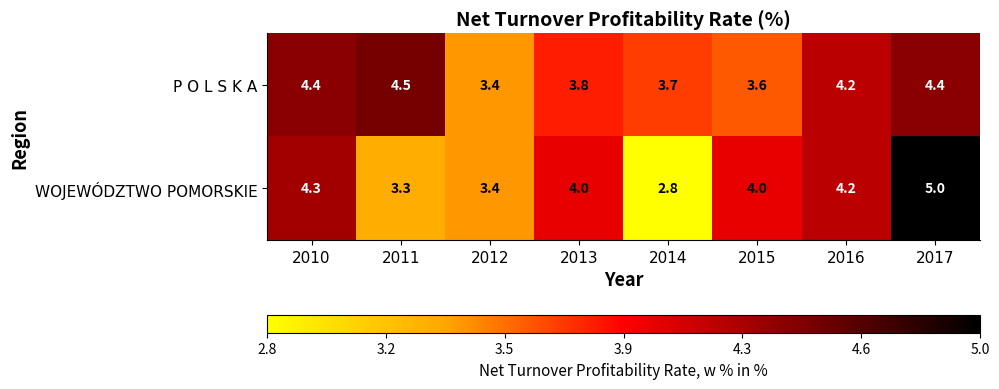

True or false: WOJEWÓDZTWO POMORSKIE has a value of 3.4 at 2012.

True